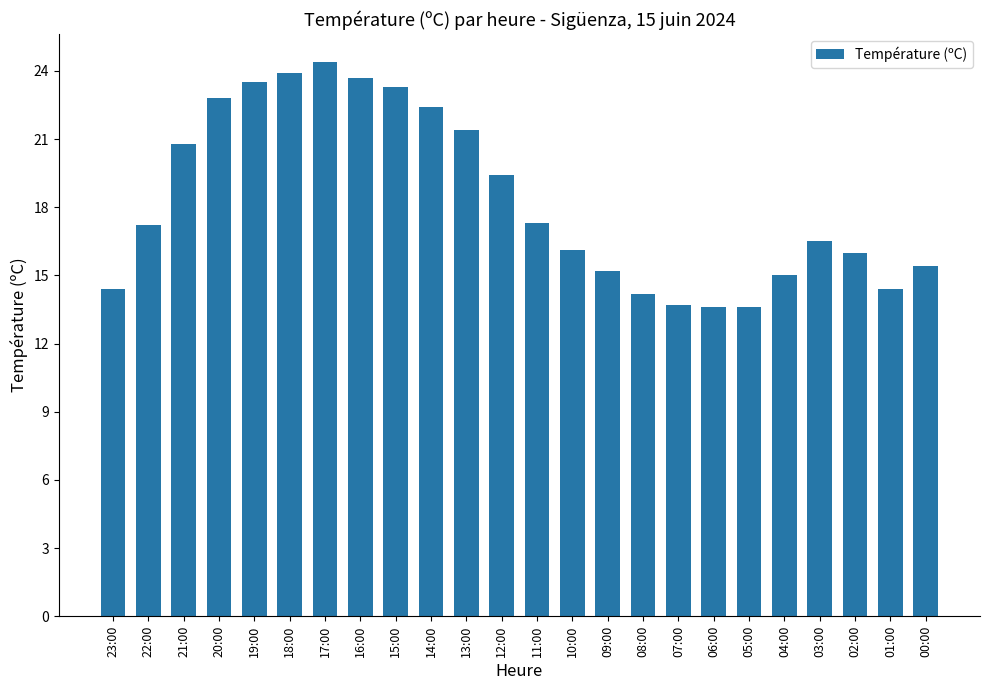

Count the number of values greater than 17.

12